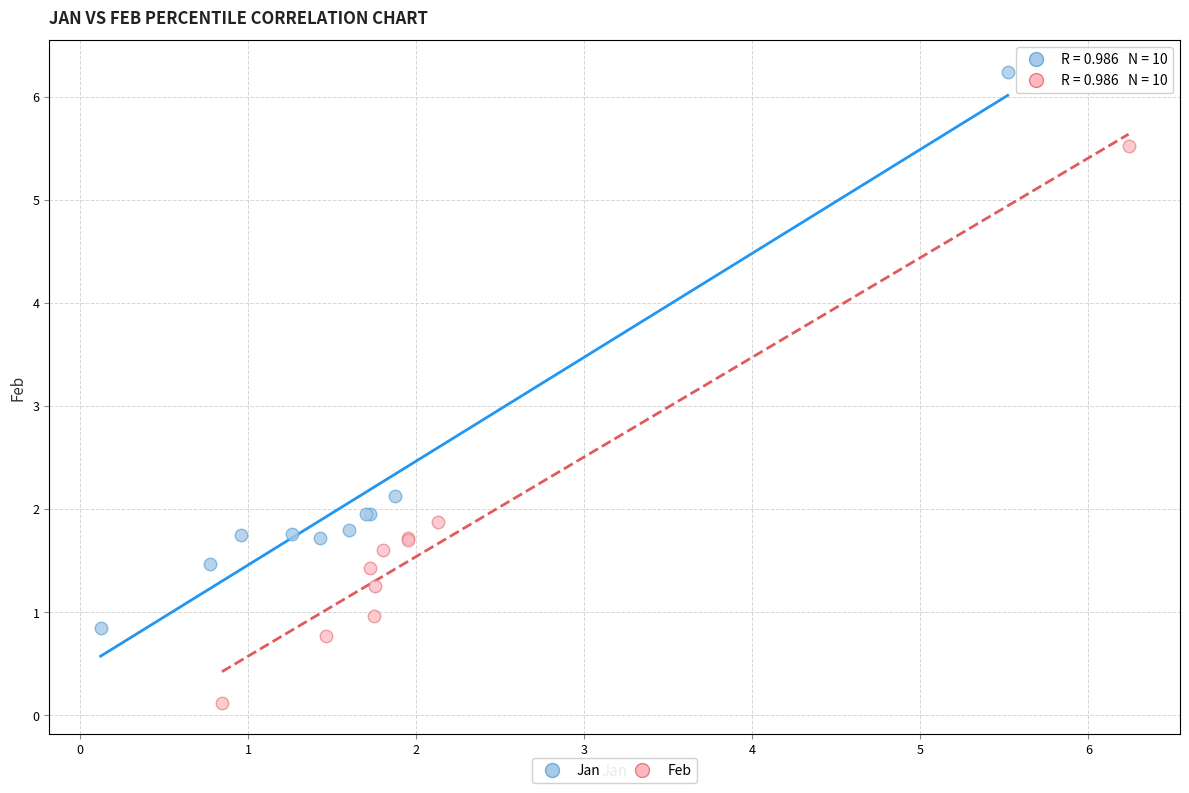

Which series has the widest spread of Y values?

Feb